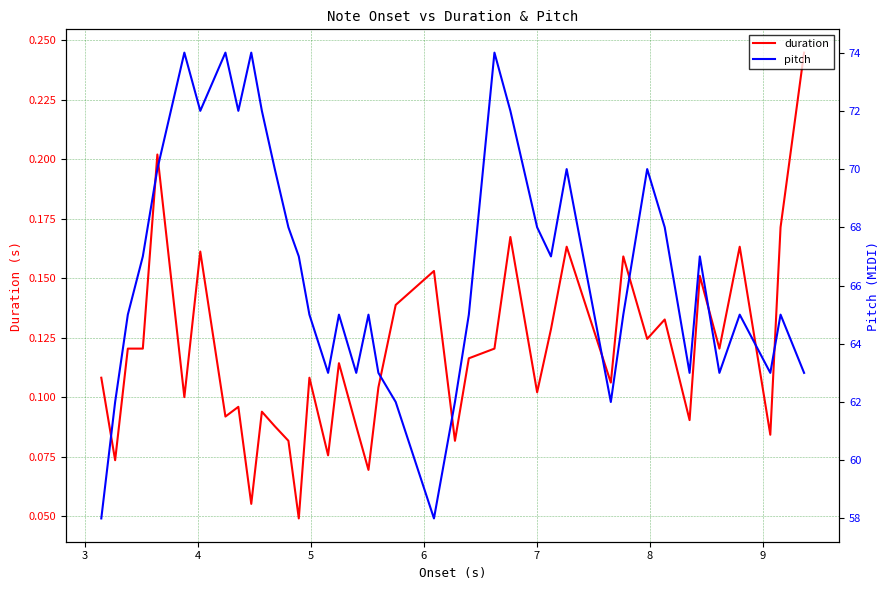

What is the difference between the second highest and minimum values in the pitch series?

16.0